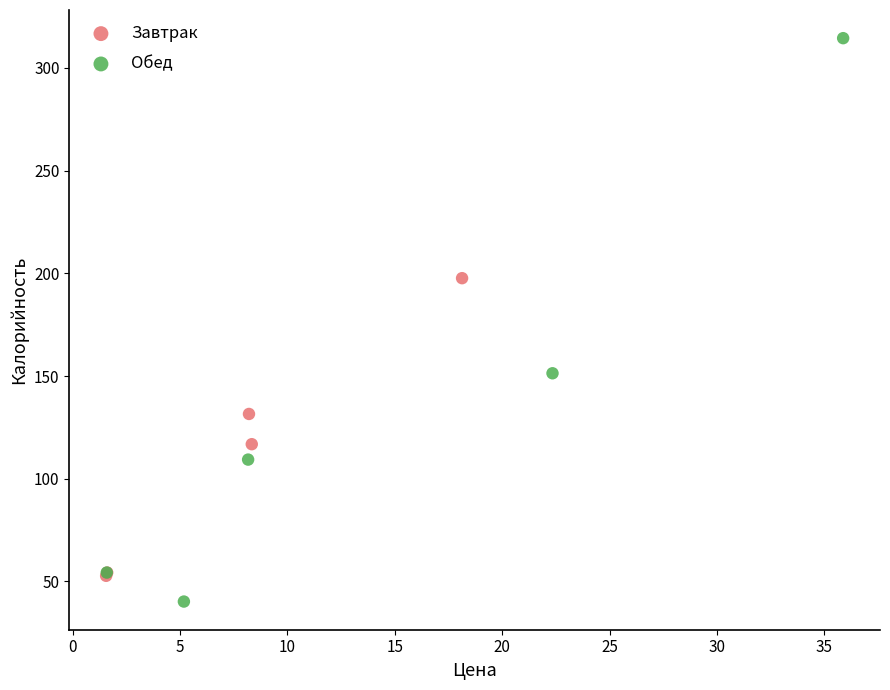

Which series reaches the maximum Y coordinate?

Обед